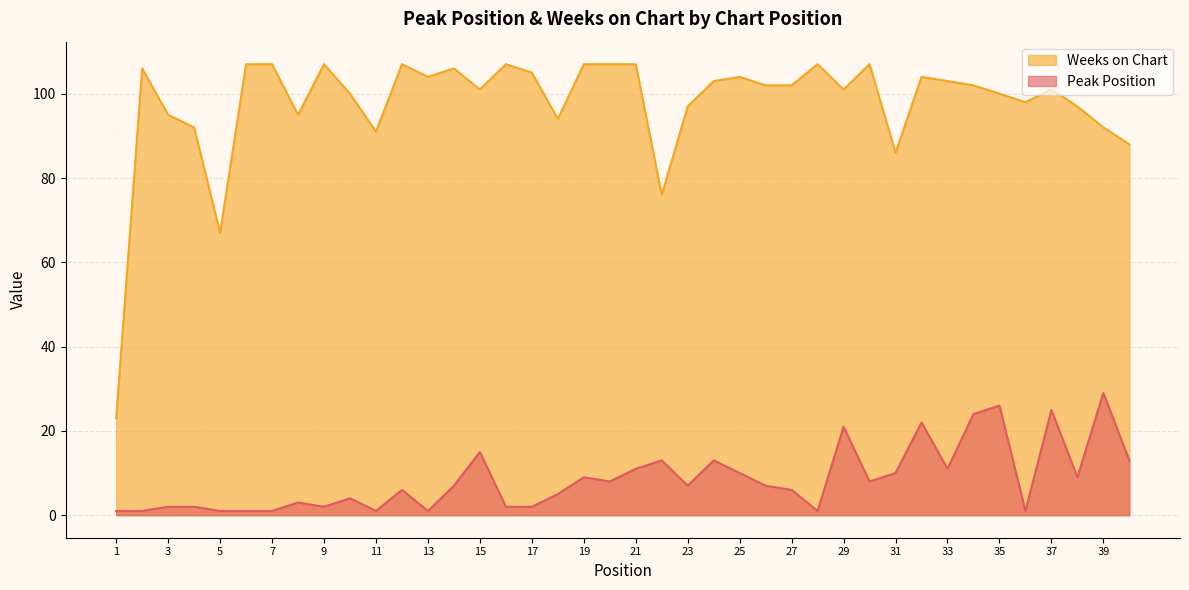

The Peak Position series shows 1 at 1. True or false?

False